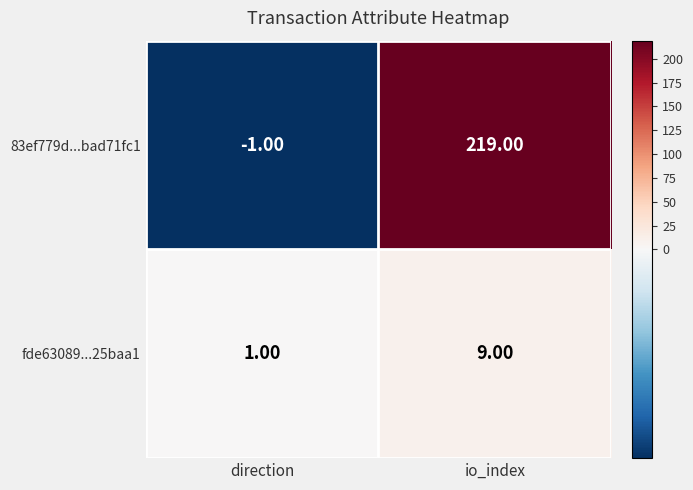

What is the difference between the maximum and minimum values in the fde63089...25baa1 series?

8